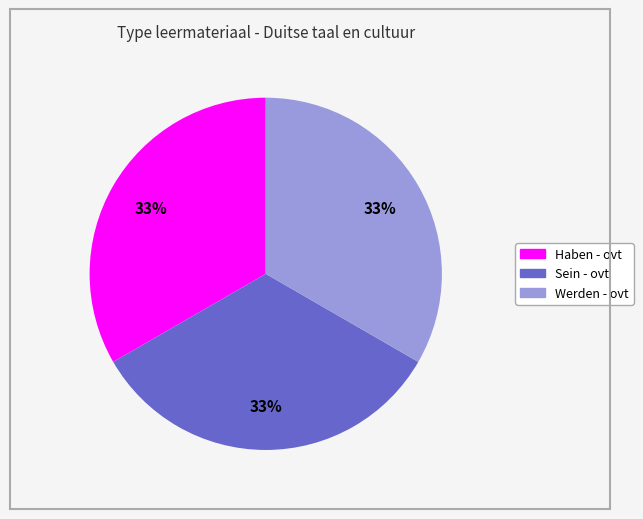

How many slices are in this pie chart?

3